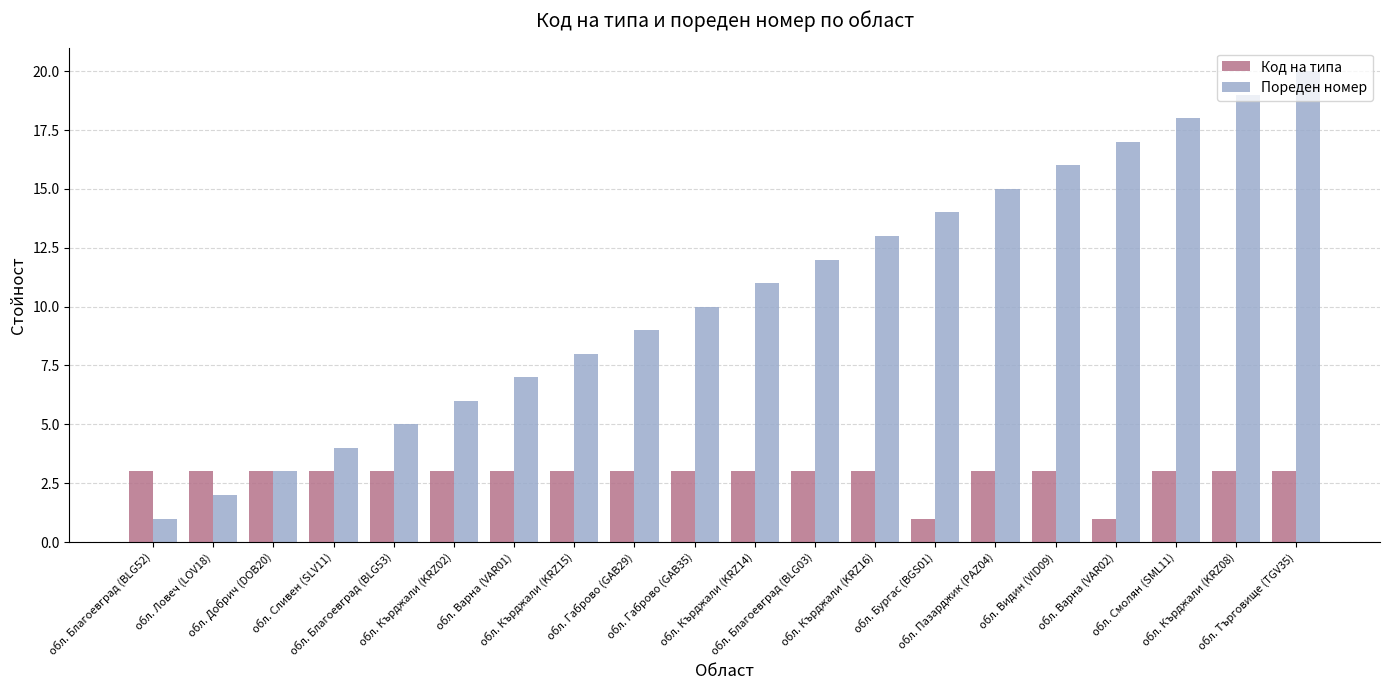

Between обл. Видин (VID09) and обл. Кърджали (KRZ08), which series saw the biggest shift?

Пореден номер